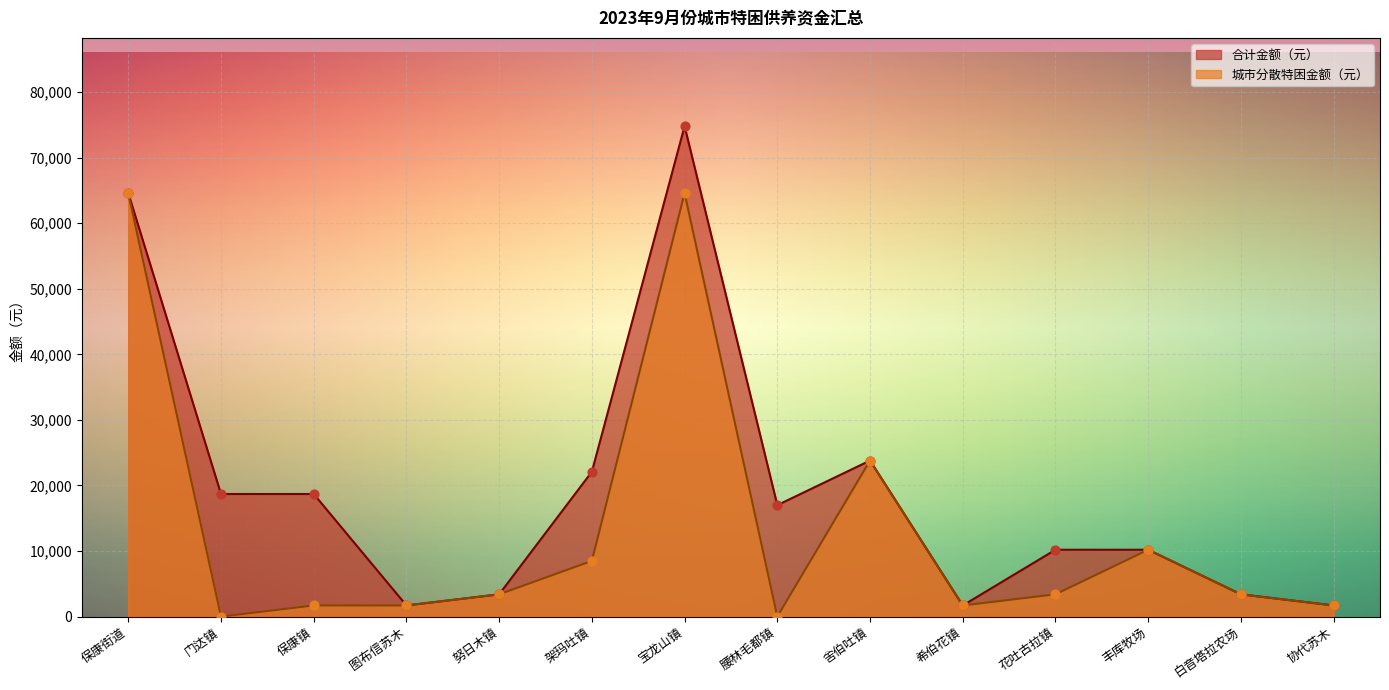

Which series has the widest spread of Y values?

合计金额（元）